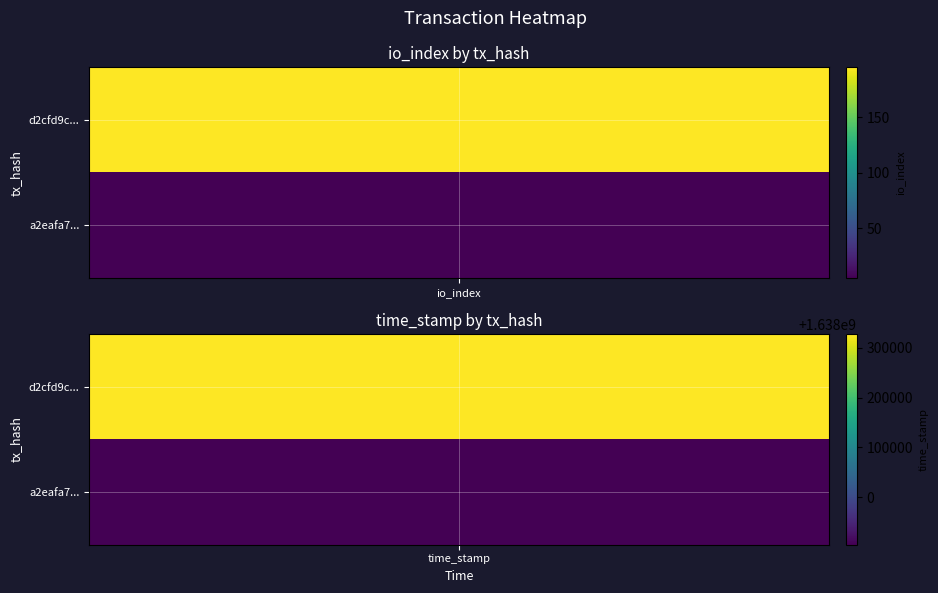

Read the a2eafa74b3ef26e7a1909d75a66747dcee076e2 value at io_index.

5.0